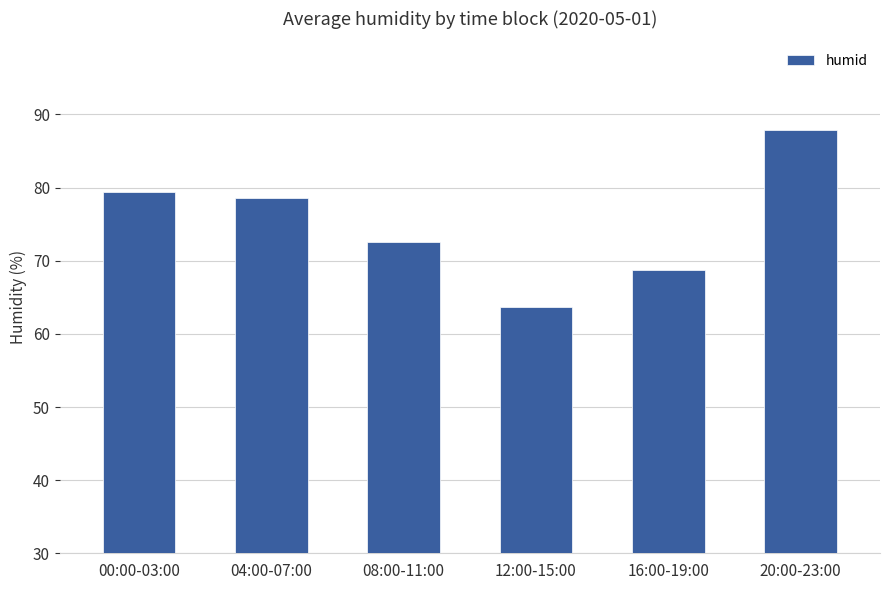

How many data points are less than 78?

3